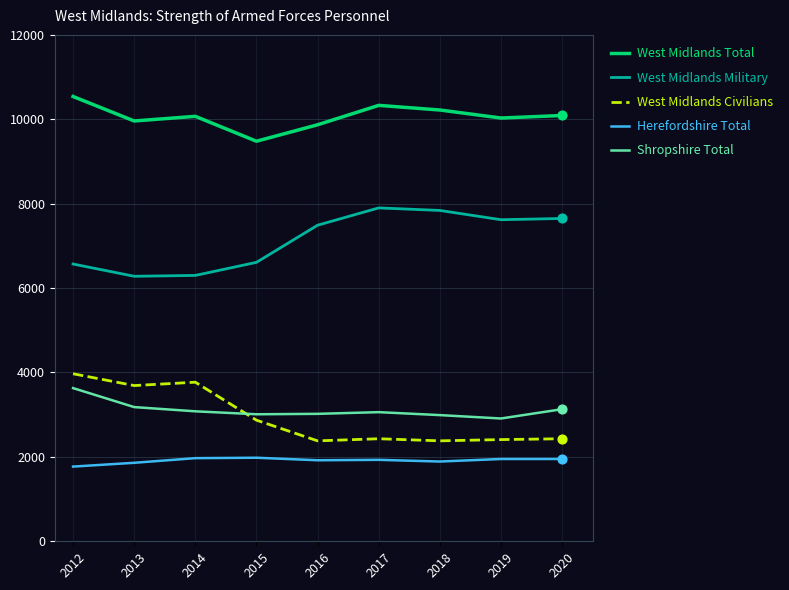

What is the minimum value for West Midlands Total?

9480